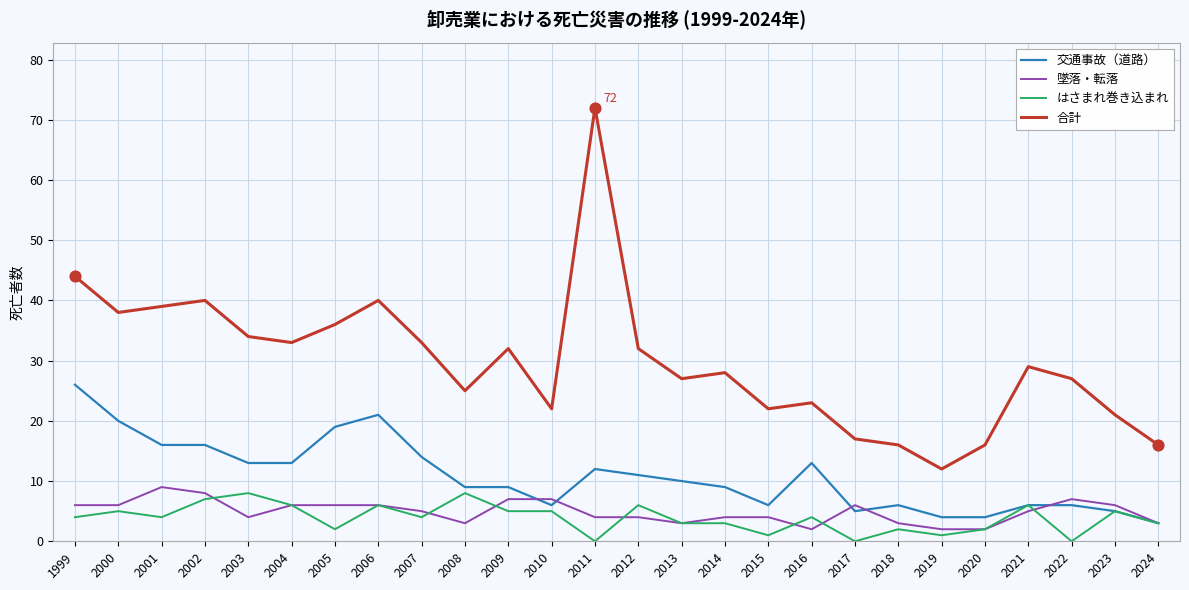

Is the value of 合計 at 2022 greater than the value of はさまれ巻き込まれ at 2017?

Yes